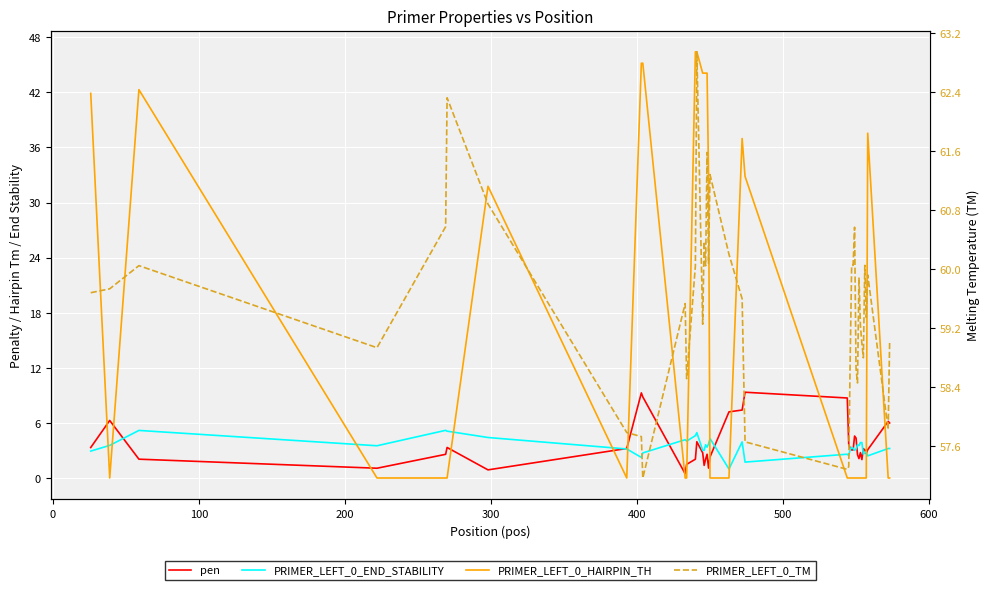

Which series has the largest total across all categories?

PRIMER_LEFT_0_TM